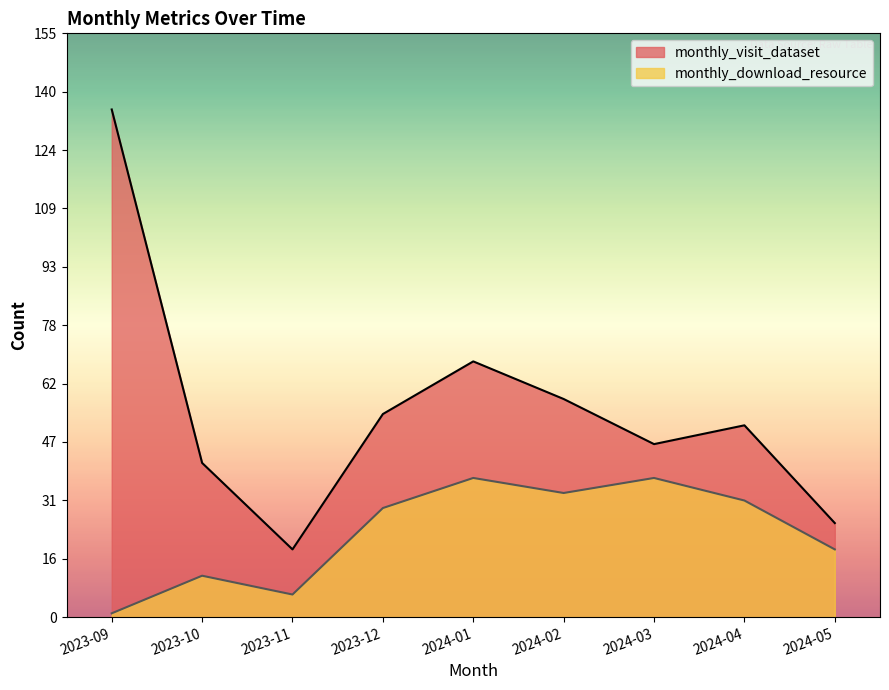

What is the sum of all monthly_visit_dataset values?

496